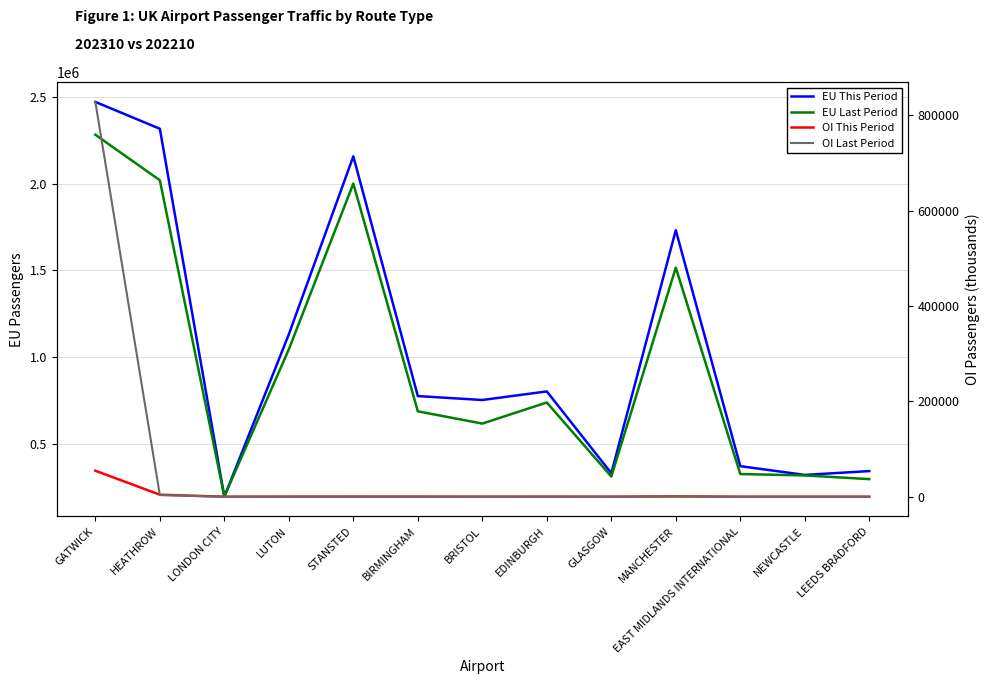

At how many categories does at least one series exceed 2437776?

1